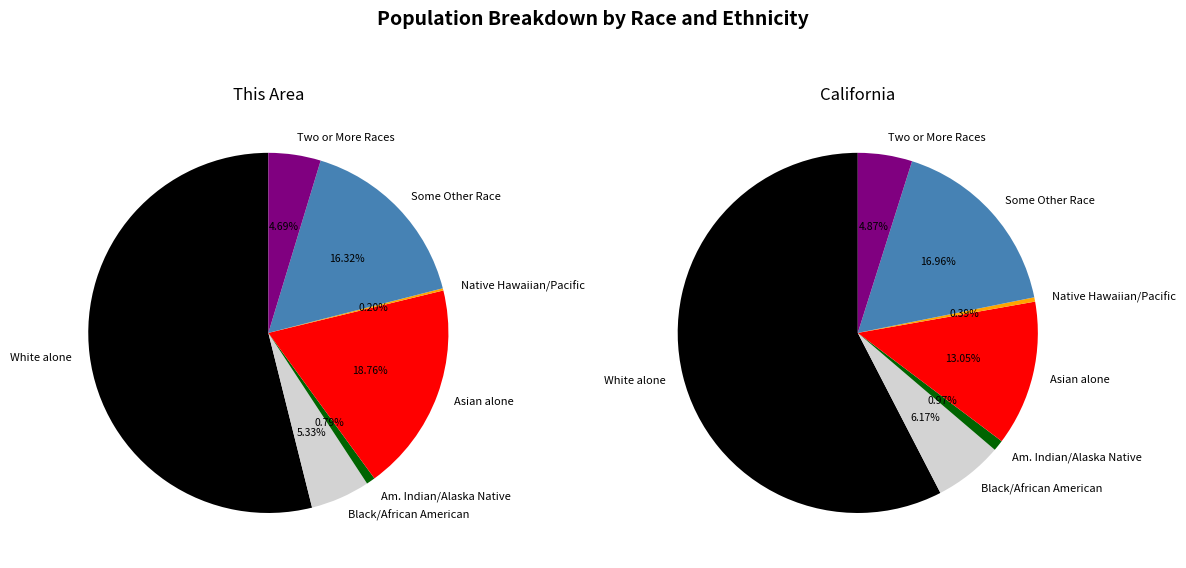

To the nearest percent, what is the average slice percentage?

14%